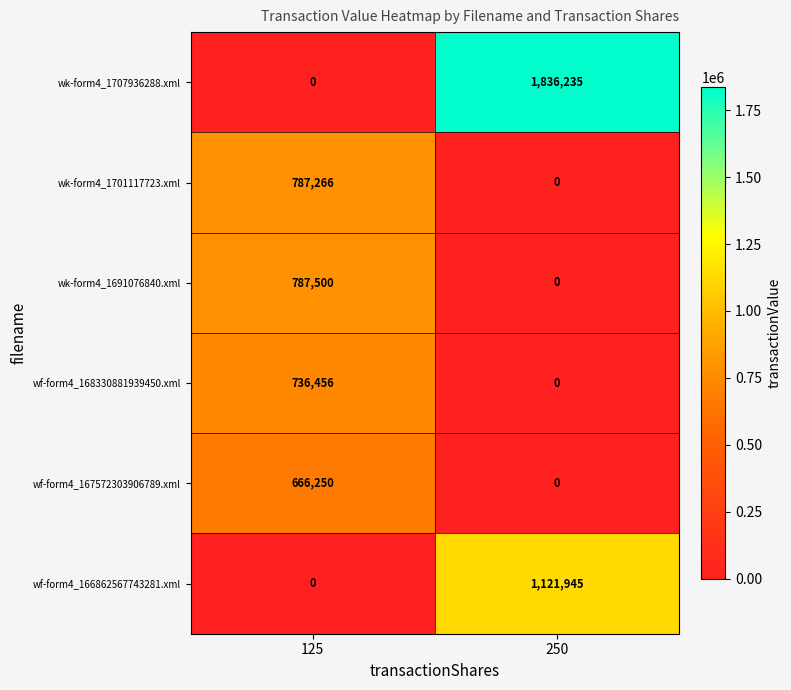

What is the total value across all series at 125?

2977472